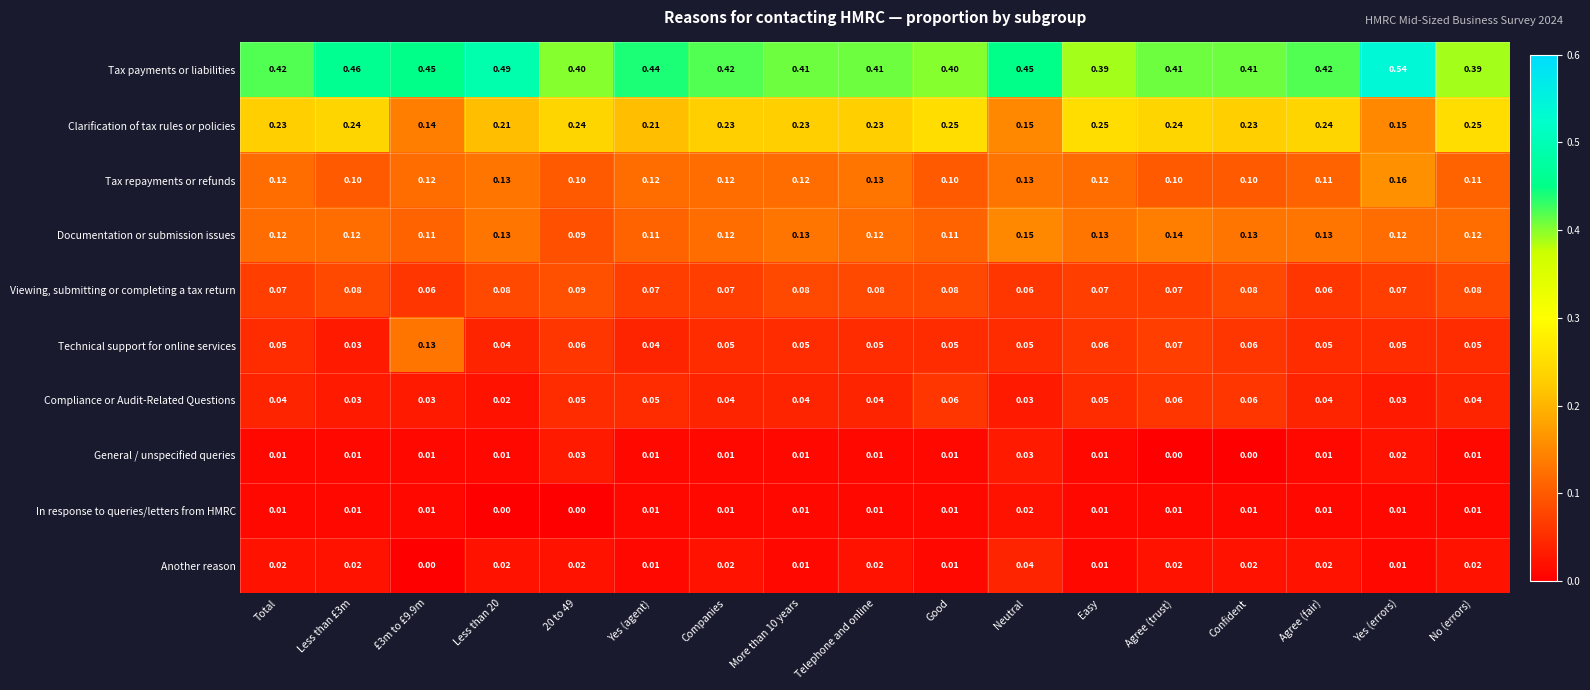

Which category has the highest value across all series?

Yes (errors)